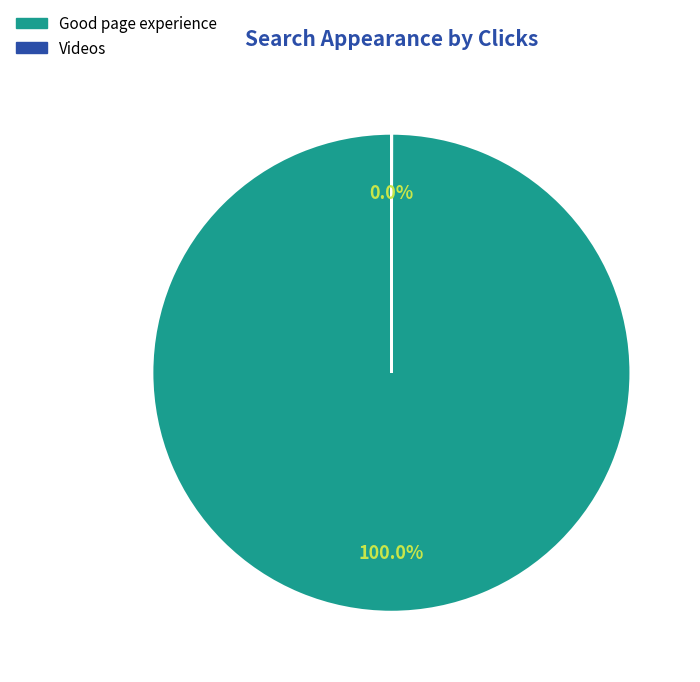

To the nearest percent, what is the average slice percentage?

50%